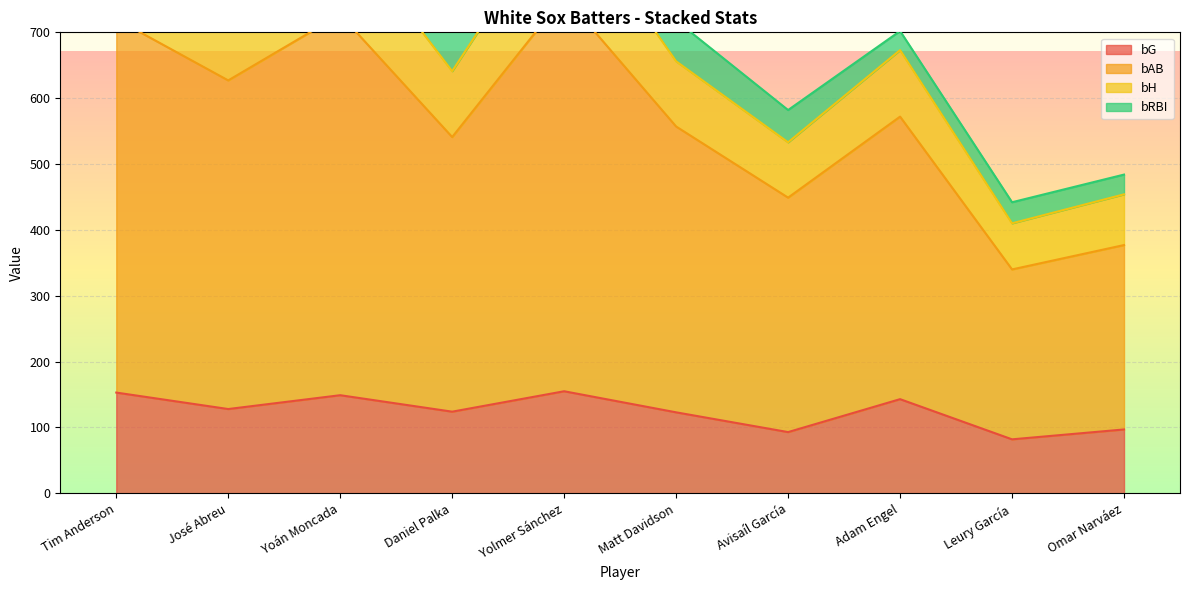

True or false: bH and bG cross at least once.

False